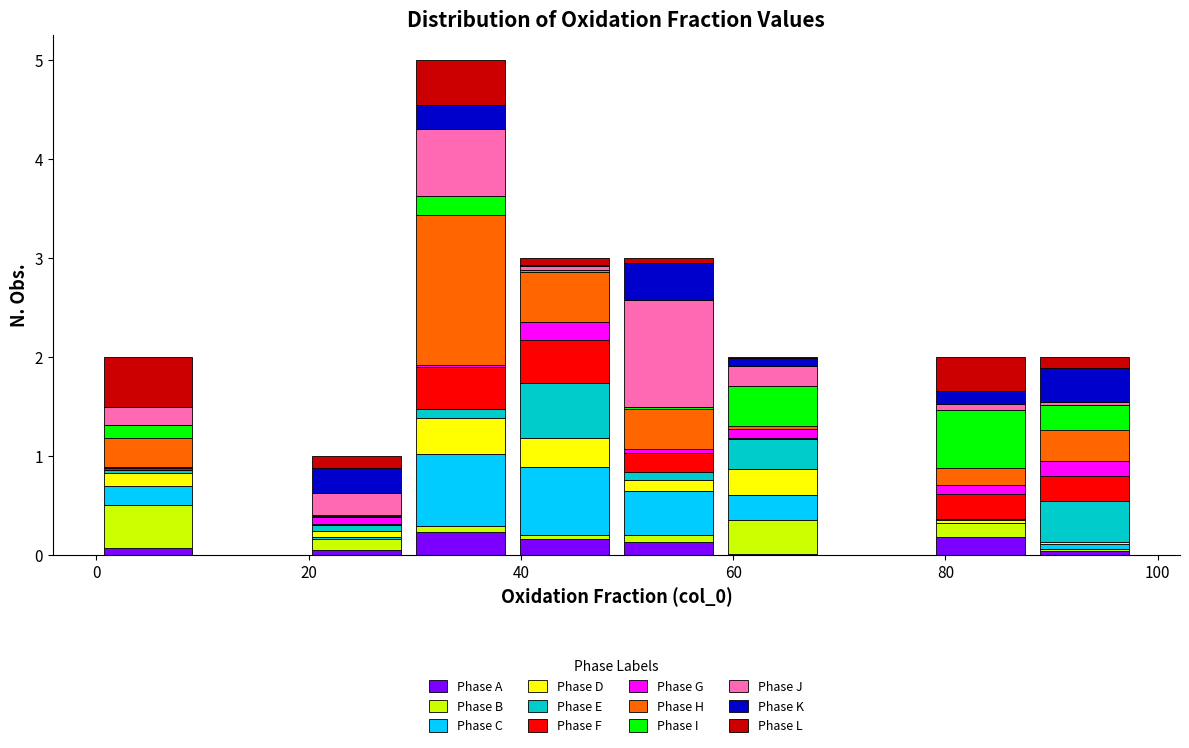

Reading left to right, list every stacked bar in this chart as the range it spans on the x-axis followed by its total height. Neither the bar edges nor the heights are printed on the chart, so give them approximately, as read against the axes.

0.0 to 9.8: 2
9.8 to 19.6: 0
19.6 to 29.4: 1
29.4 to 39.2: 5
39.2 to 49.0: 3
49.0 to 58.8: 3
58.8 to 68.6: 2
68.6 to 78.4: 0
78.4 to 88.2: 2
88.2 to 98.0: 2